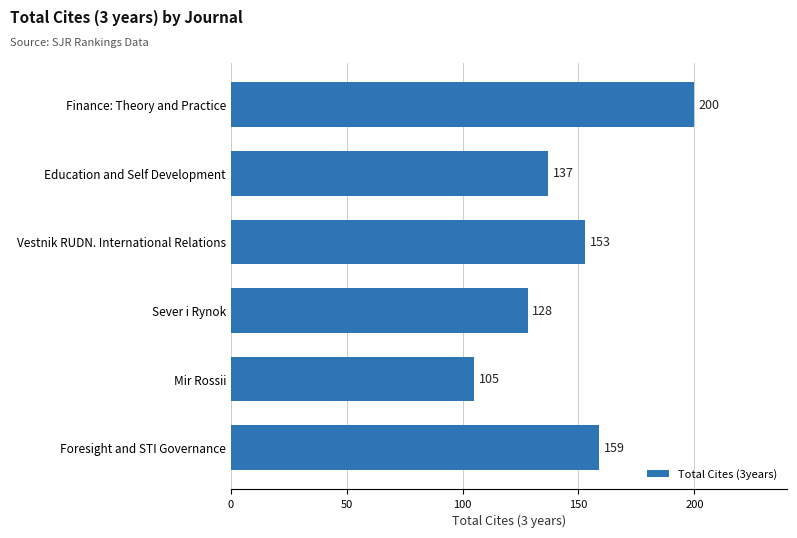

How many data points does each series have?

6